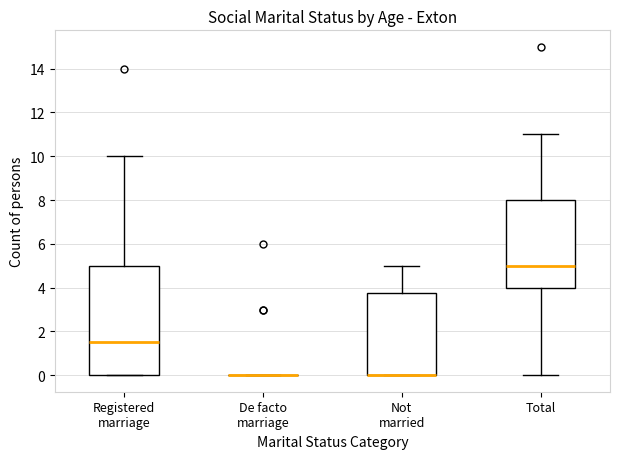

Comparing the boxes themselves (not the whiskers), which one is the tallest?

Registered marriage